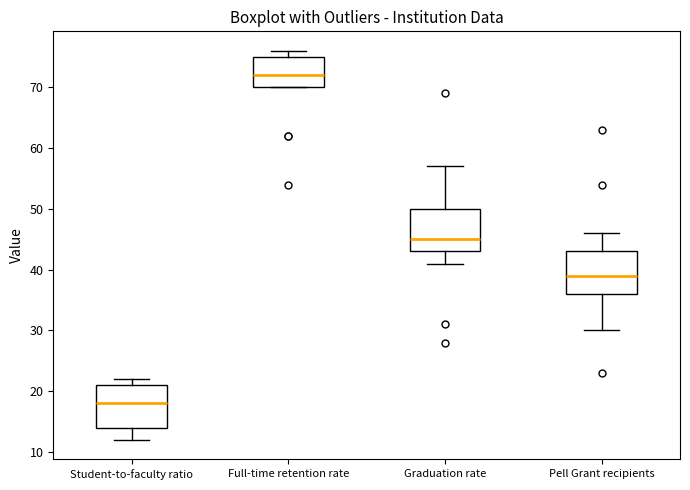

Reading left to right, transcribe this box plot: for each box, give where its median line is, the range the box spans, and where its two whiskers end, as read against the y-axis. The values are not printed on the chart, so give them approximately, as read against the axis.

Student-to-faculty ratio: median 18, box 14 to 21, whiskers 12 to 22
Full-time retention rate: median 72, box 70 to 75, whiskers 70 to 76
Graduation rate: median 45, box 43 to 50, whiskers 41 to 57
Pell Grant recipients: median 39, box 36 to 43, whiskers 30 to 46